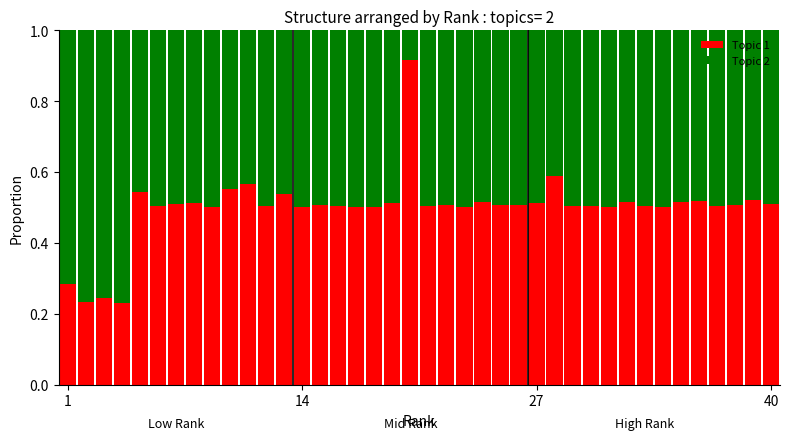

Which series has the widest spread of values?

Topic 2